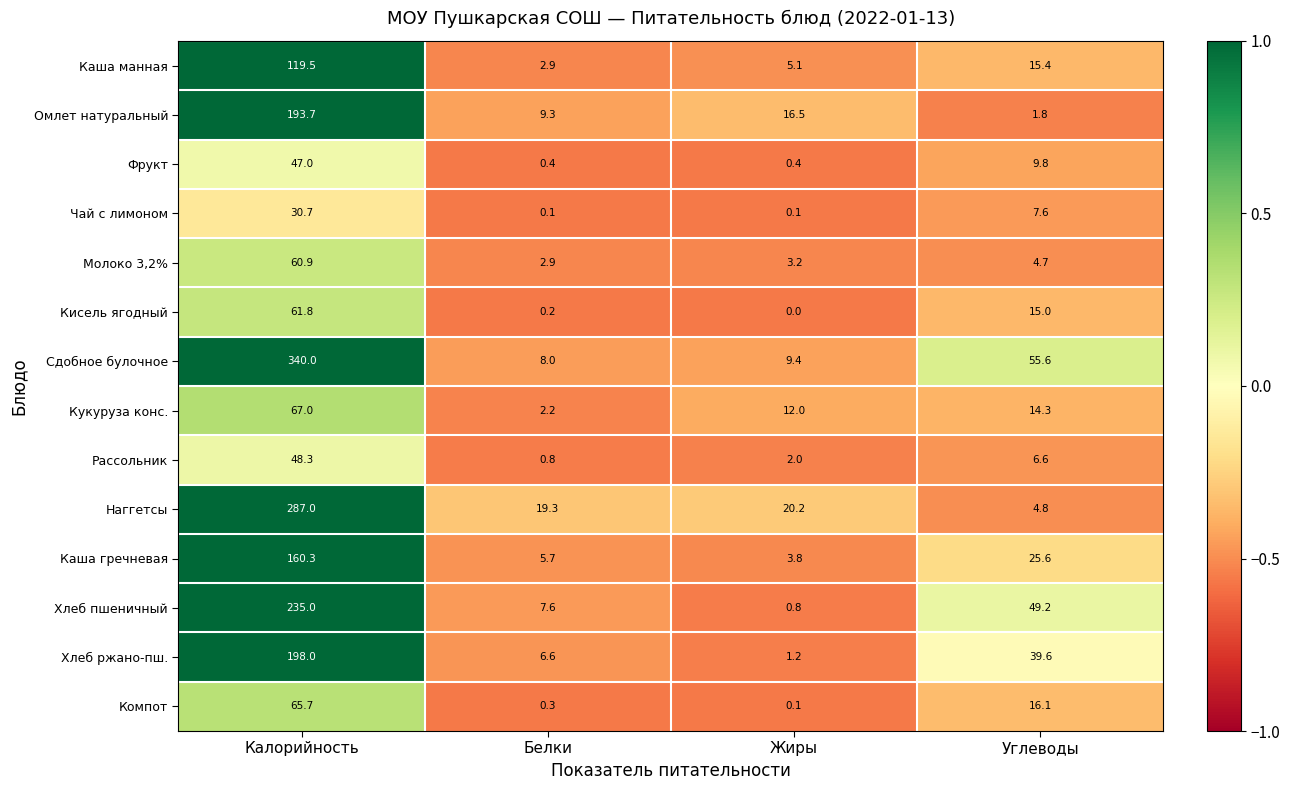

What is the approximate value of Хлеб ржано-пш. at Белки?

6.6